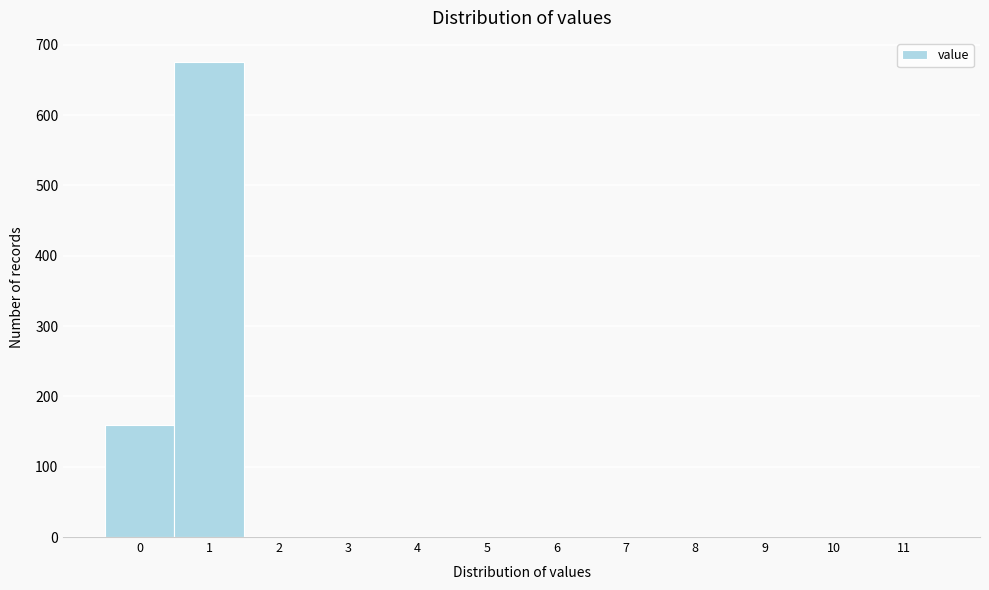

Reading right to left, list all the values displayed in this chart.

11=0	10=0	9=0	8=0	7=0	6=0	5=0	4=0	3=0	2=0	1=676	0=159